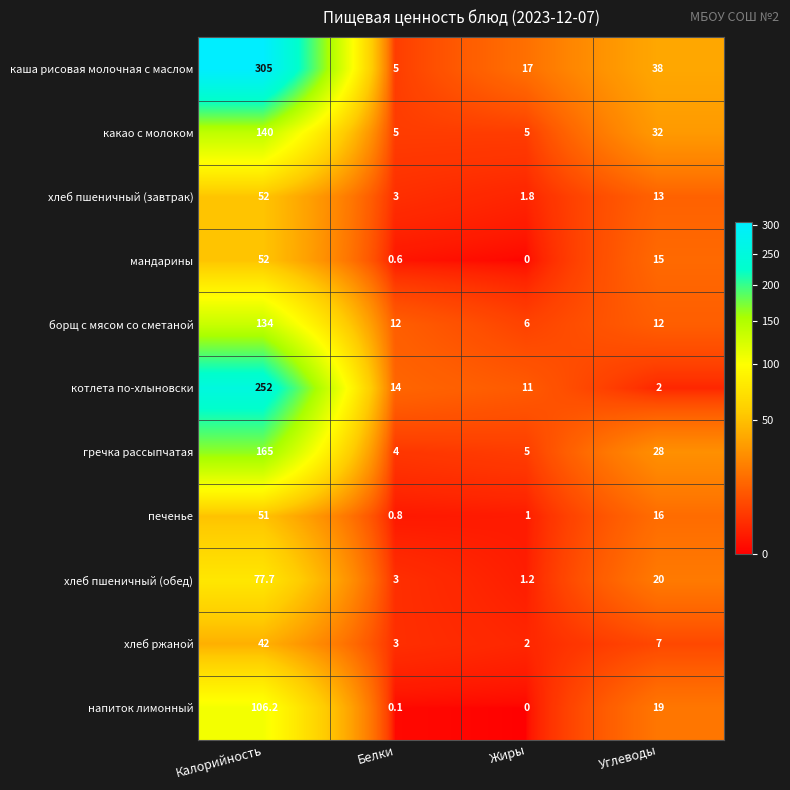

What is the total value across all series at Жиры?

50.0